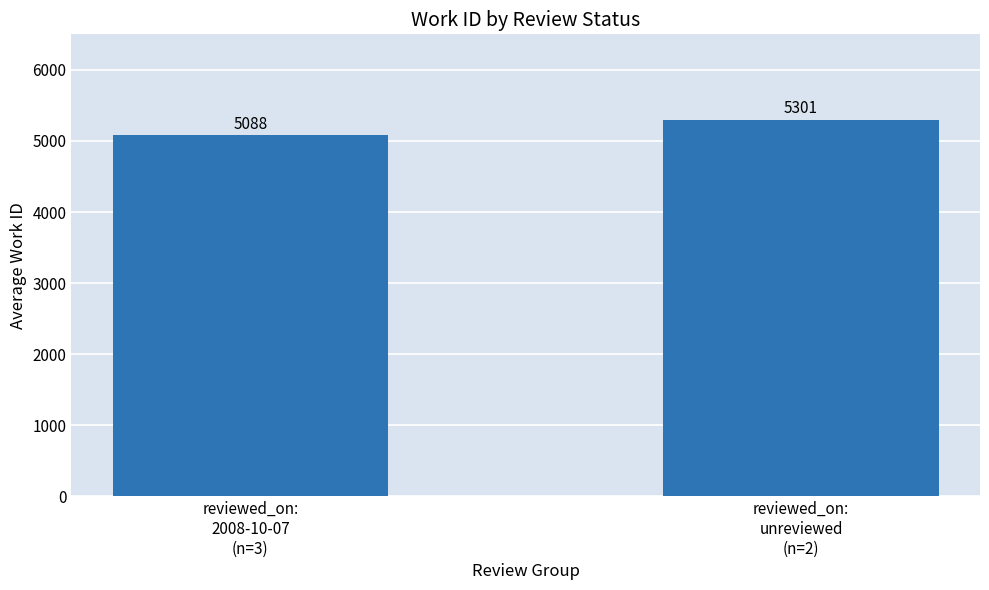

What is the difference between the maximum and minimum values?

213